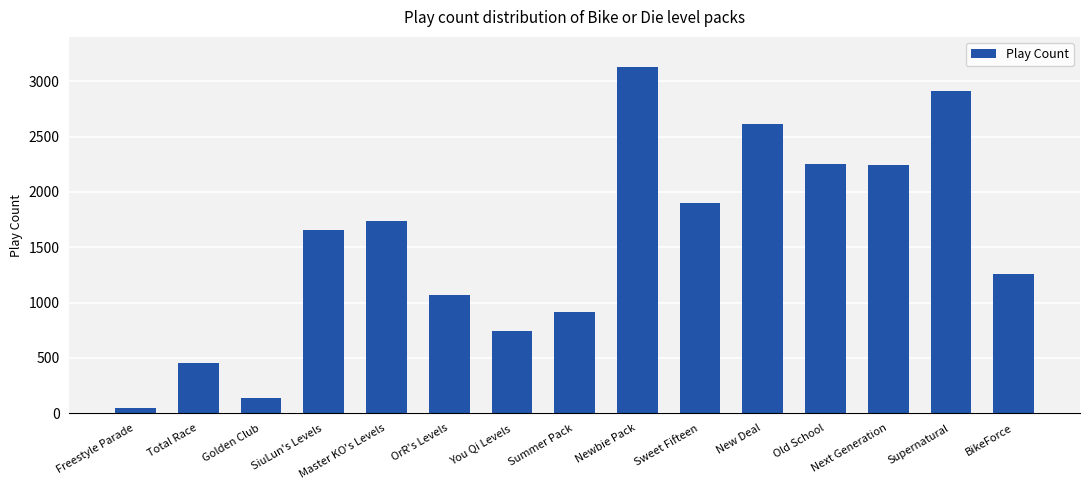

True or false: the data shows 3936 at Next Generation.

False